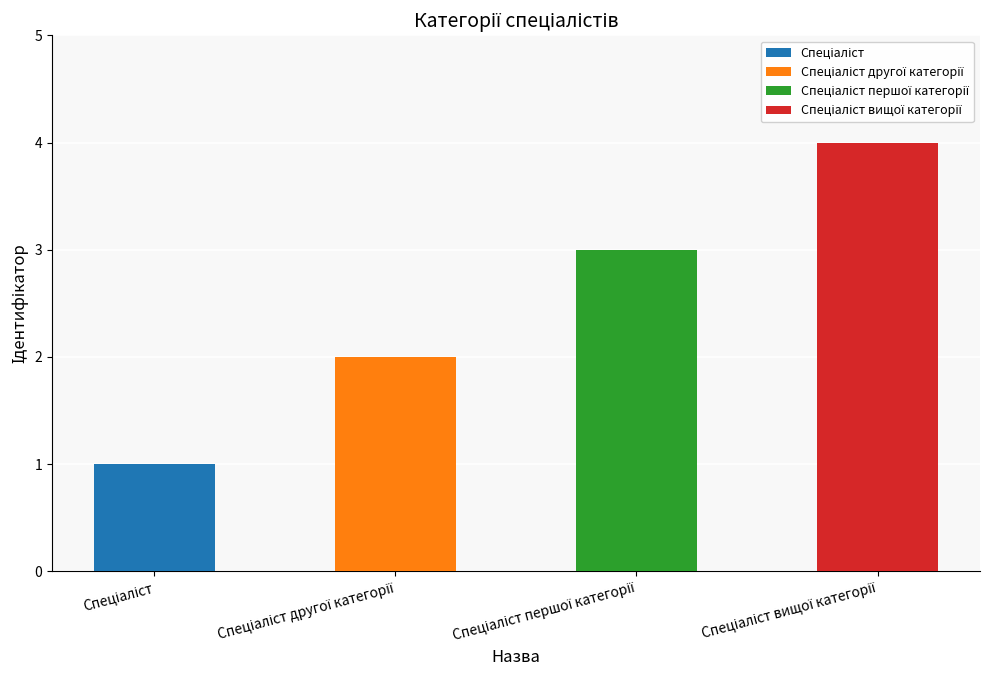

What is the change in value from Спеціаліст другої категорії to Спеціаліст першої категорії?

+1